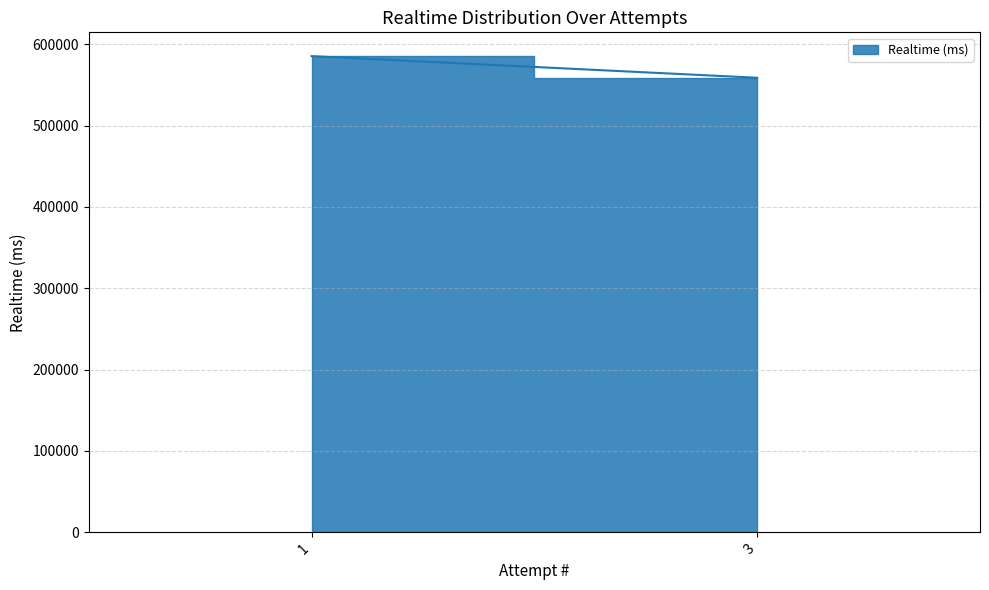

What is the change in value from 1 to 3?

-26577